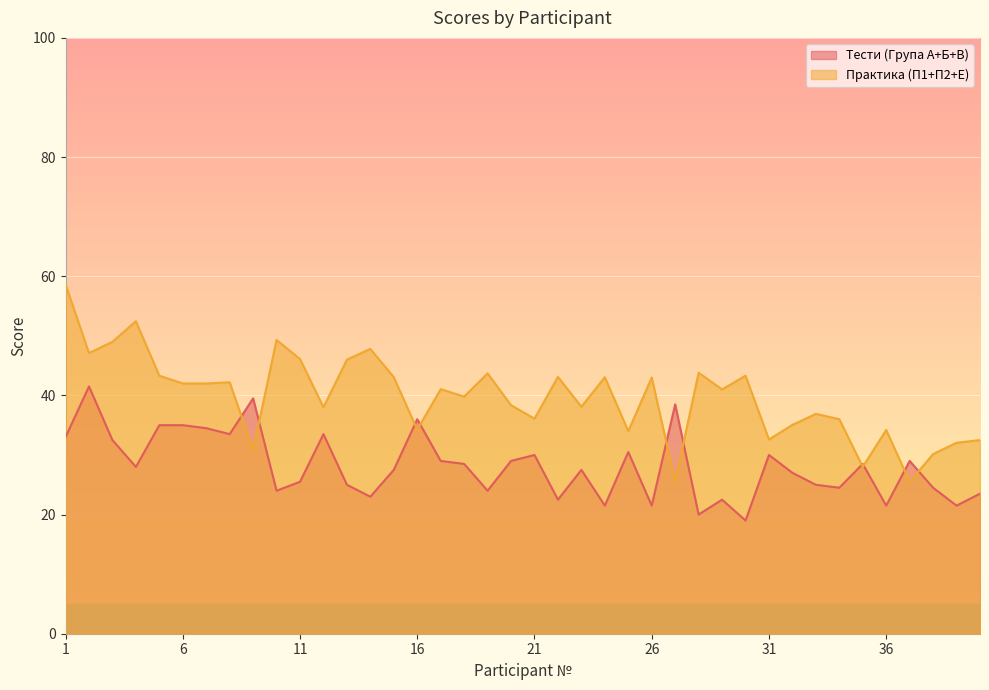

What are all the series names shown in the legend?

Тести (Група А+Б+В), Практика (П1+П2+Е)